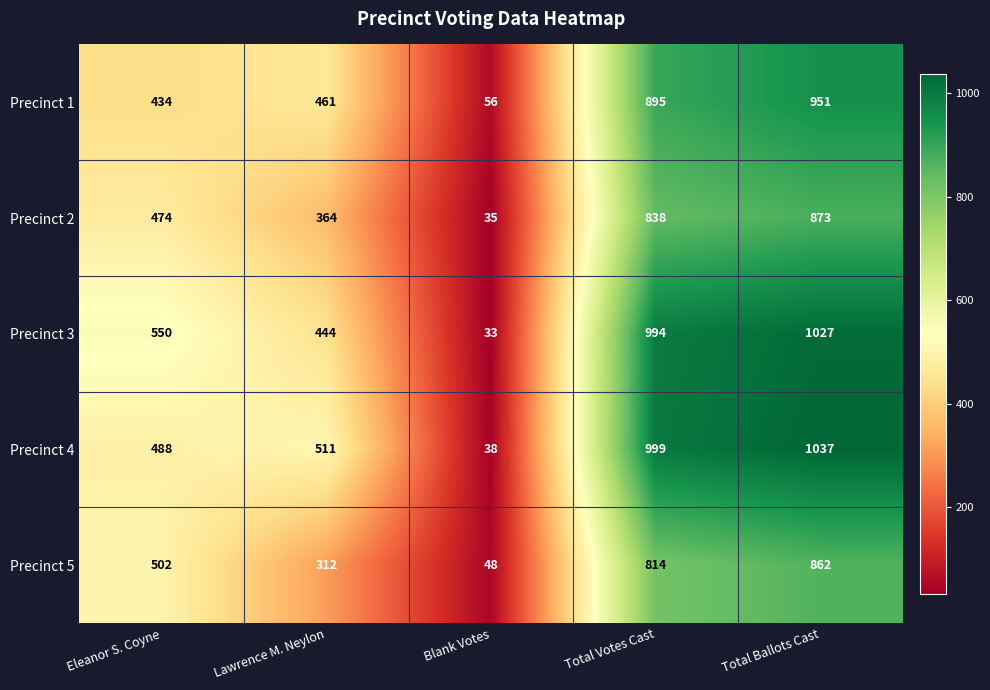

Where is Precinct 1 nearest to the value 503?

Lawrence M. Neylon